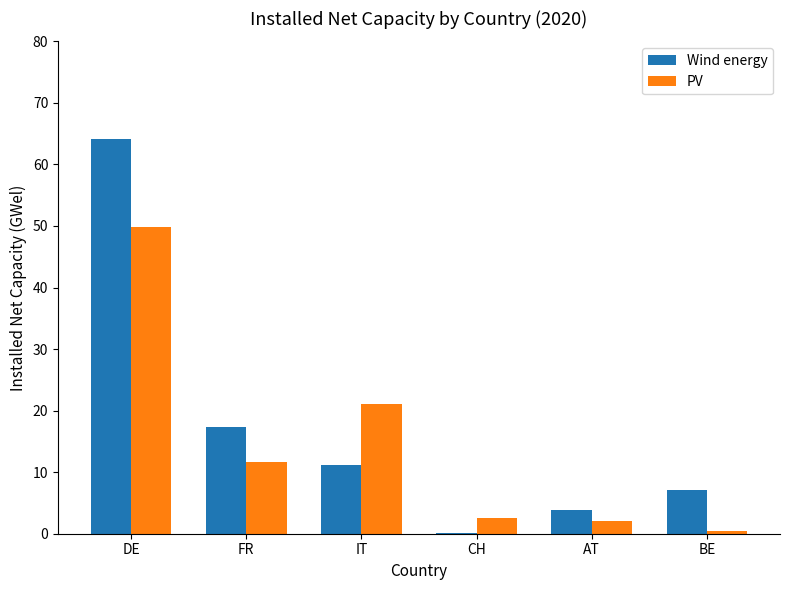

Which series changed the most between DE and CH?

Wind energy